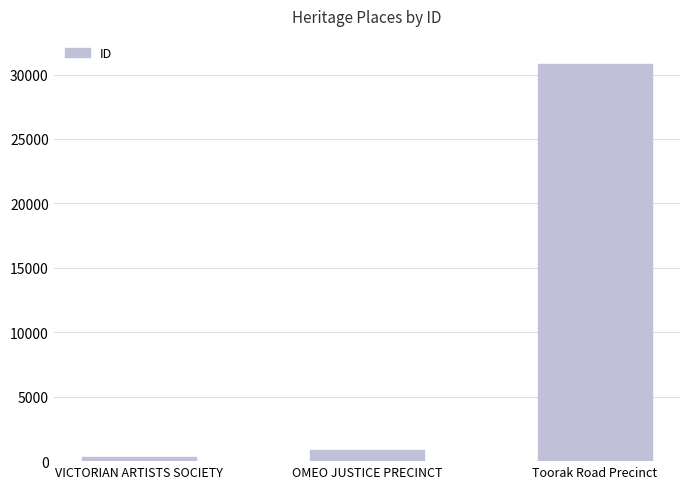

What value does the data have at VICTORIAN ARTISTS SOCIETY?

351